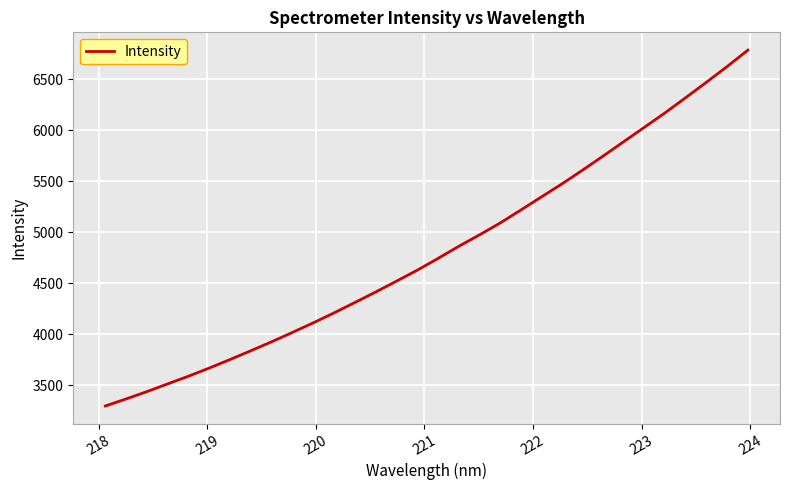

What is the minimum value shown in the chart?

3297.3